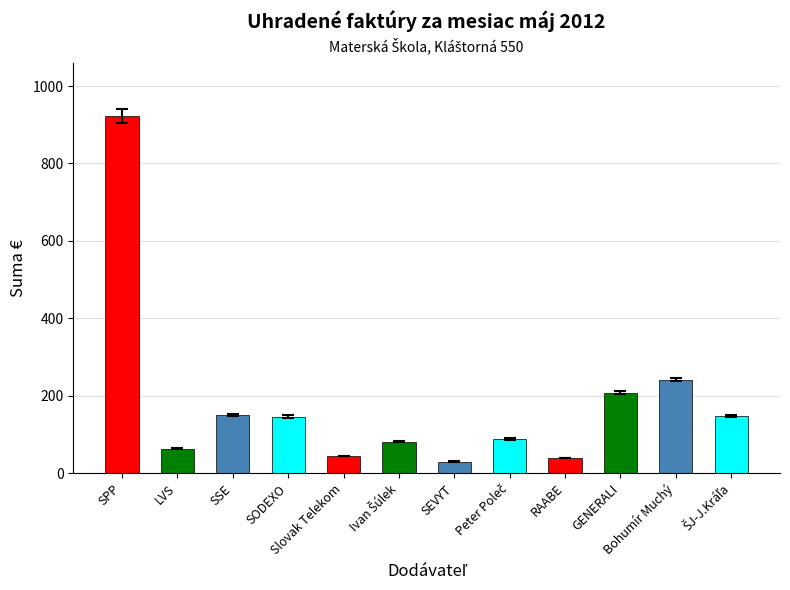

The chart shows a value of 39.7 at RAABE. True or false?

True